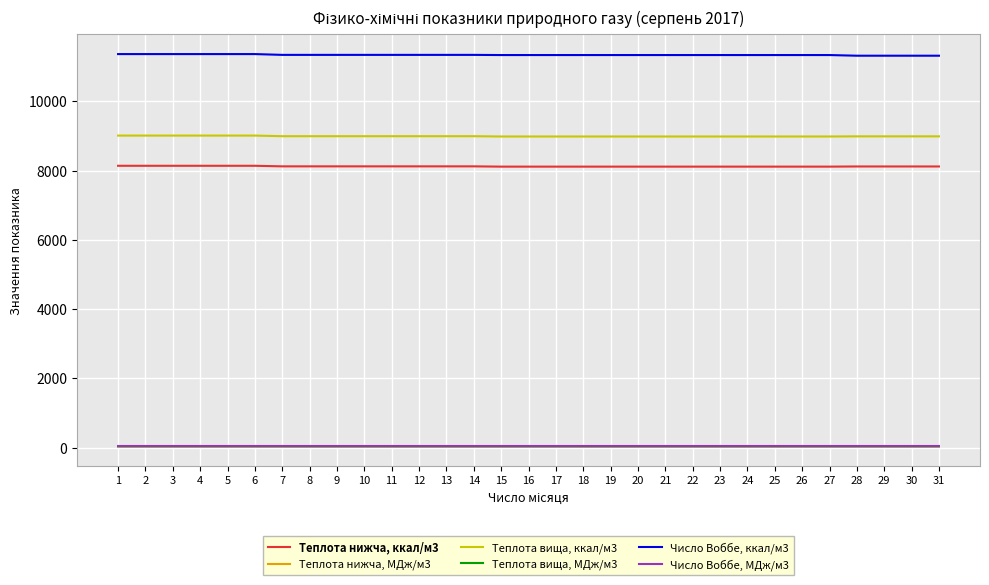

True or false: Число Воббе, МДж/м3 and Теплота вища, ккал/м3 intersect in this chart.

False